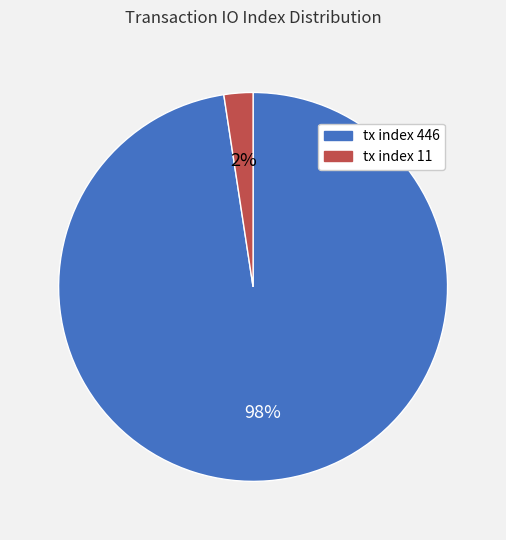

To the nearest percent, what portion does tx index 11 represent?

2%